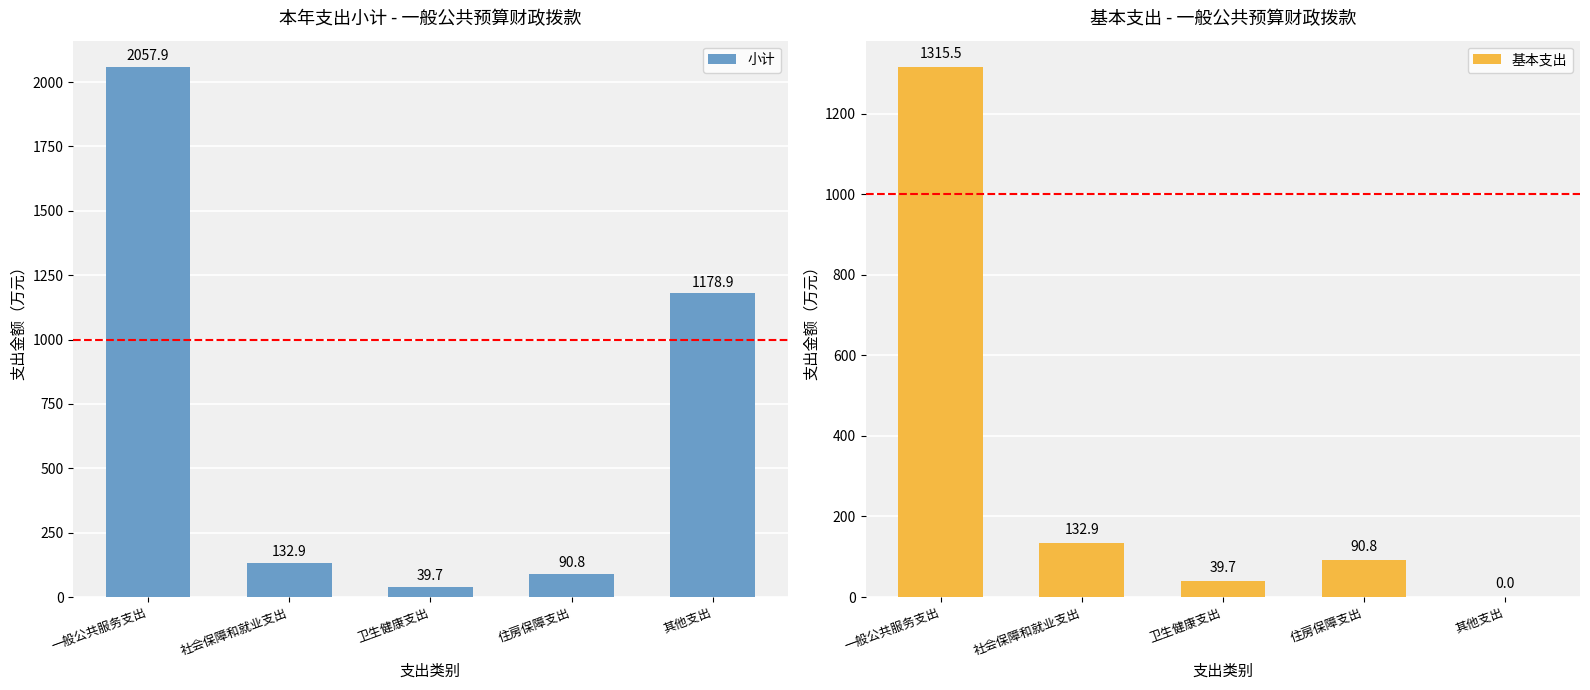

At how many categories does at least one series exceed 713?

2